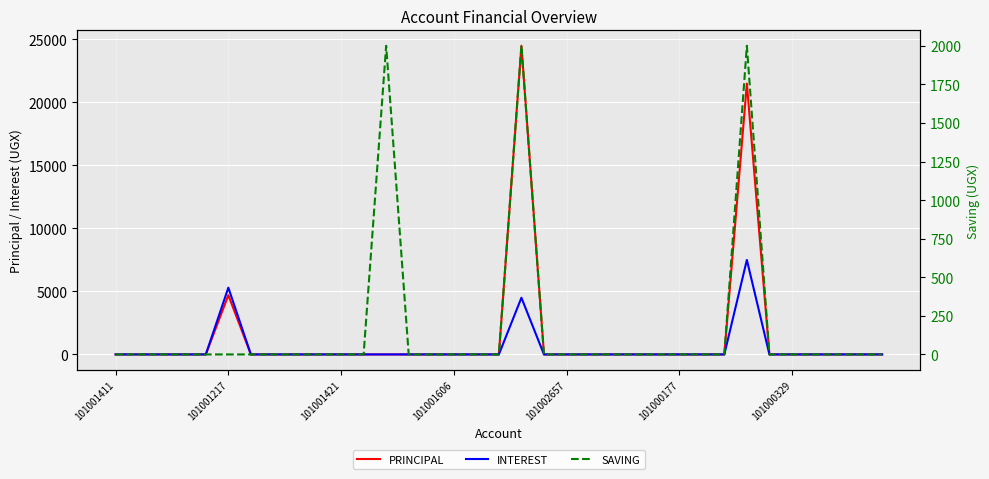

True or false: INTEREST and SAVING cross at least once.

False